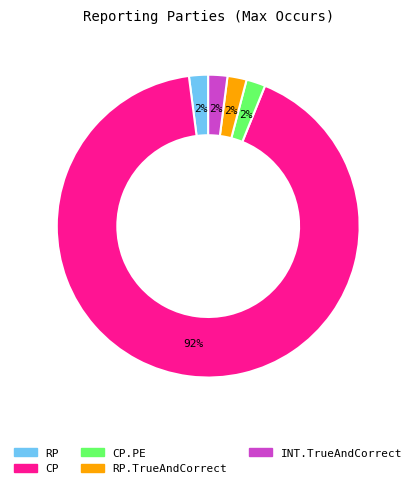

To the nearest percent, what is the difference between the largest and smallest slice percentages?

90%